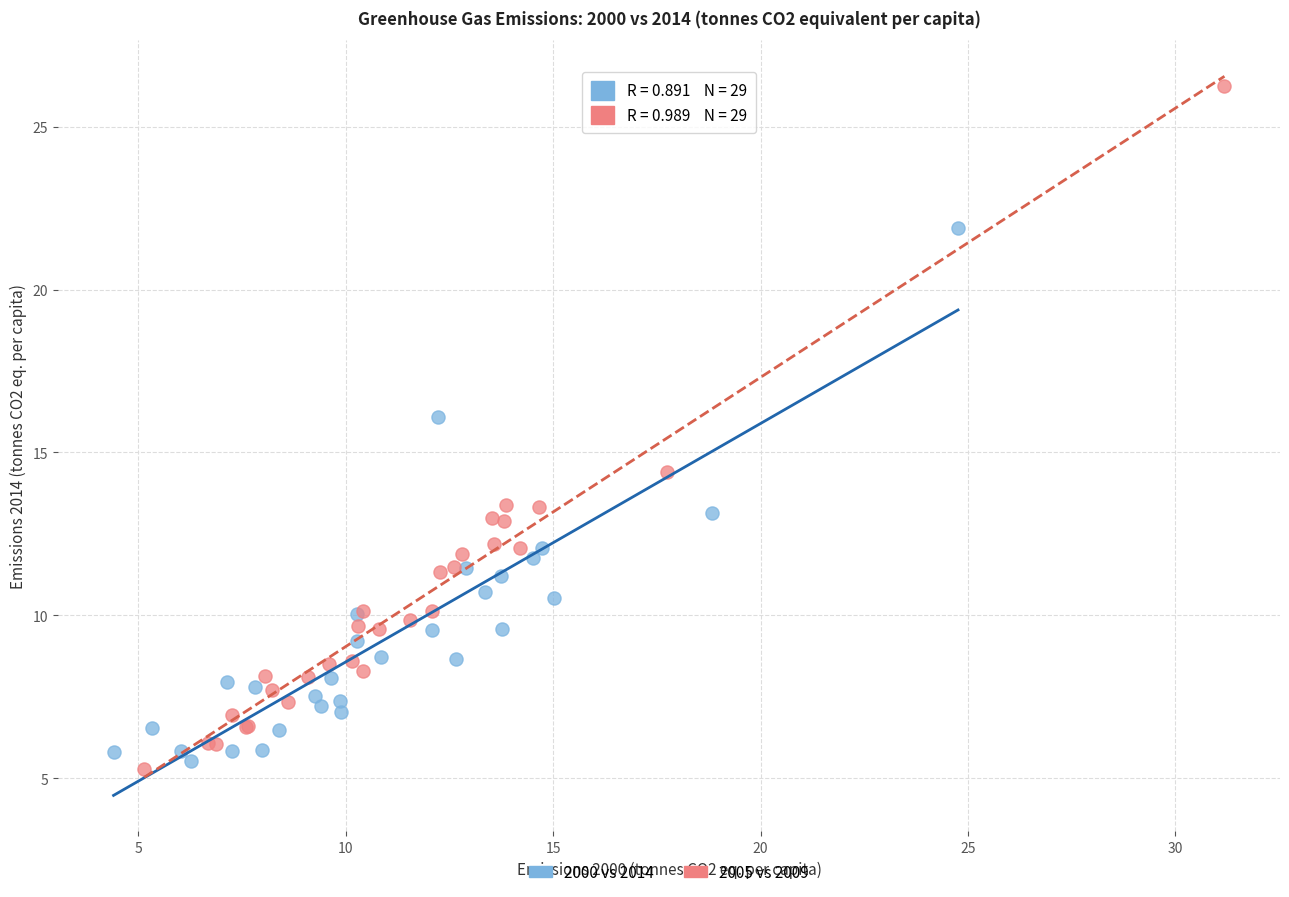

Which series has the largest Y range (max minus min)?

2005 vs 2009